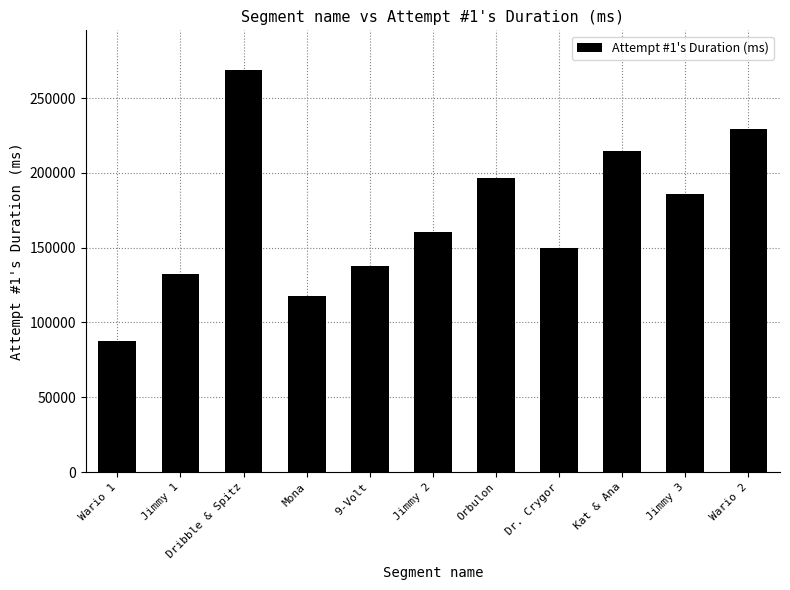

How many bars are there in total?

11